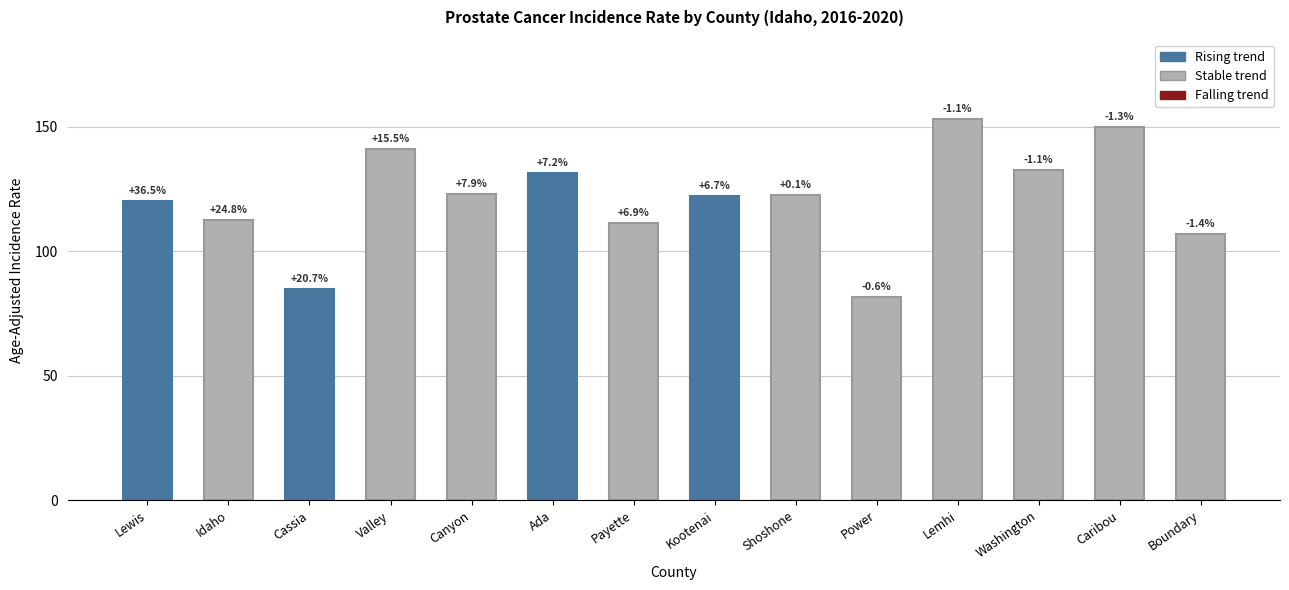

Where is the data nearest to the value 117?

Lewis